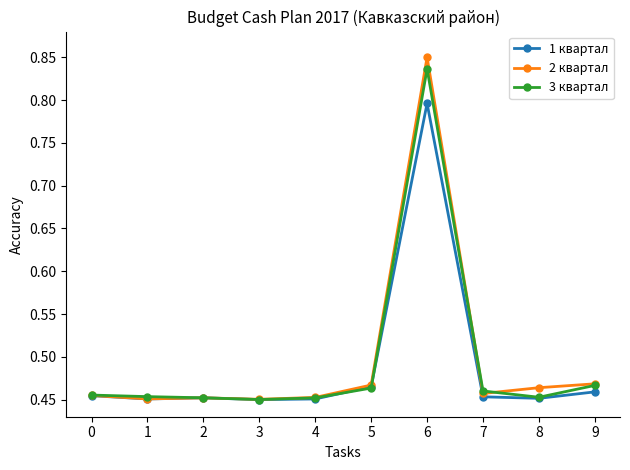

True or false: 3 квартал has a value of 0.2 at 1.

False